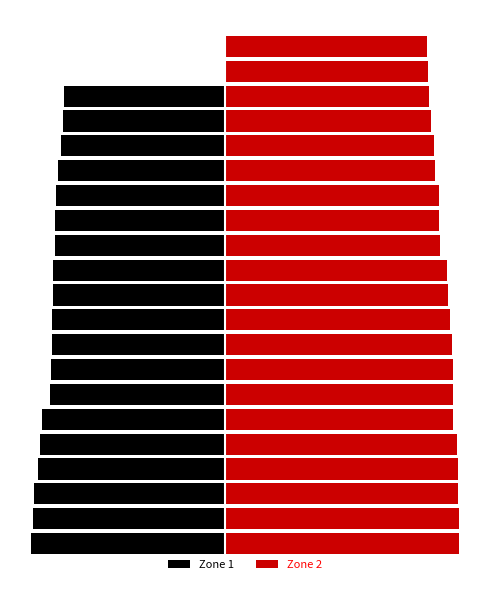

How many bars are there in each group?

2